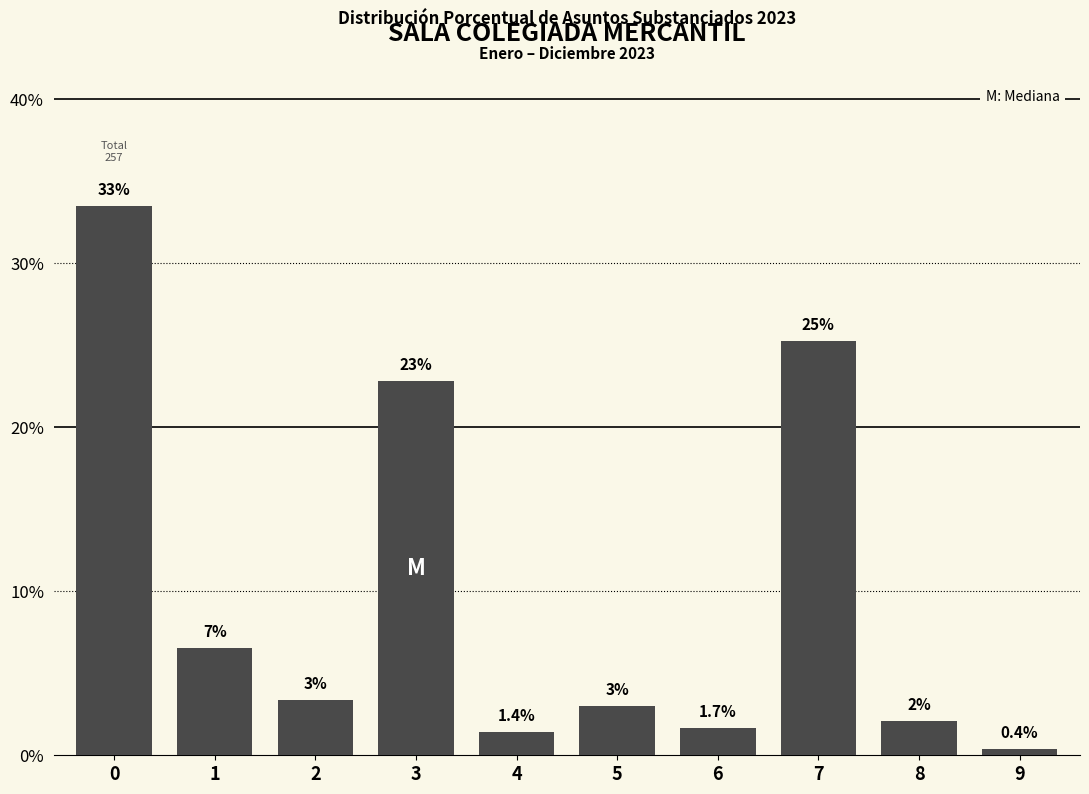

What value does the data have at 3?

22.8